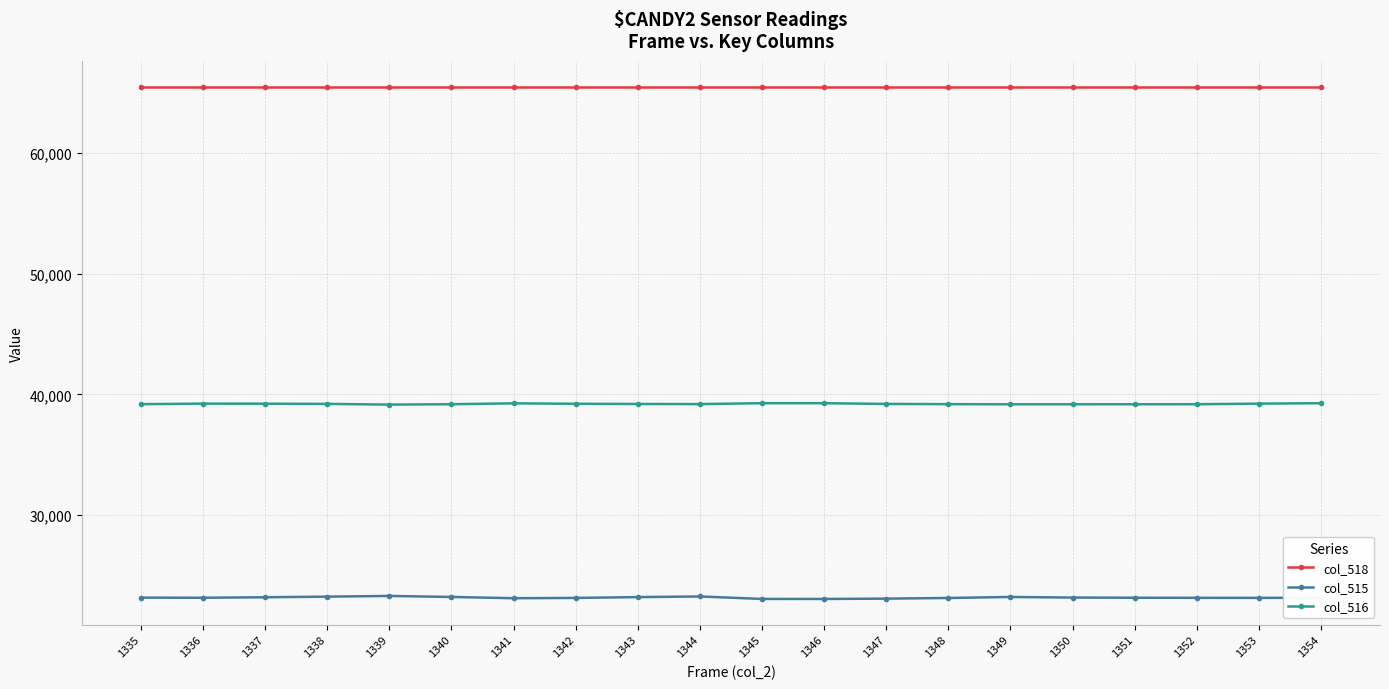

Count the number of categories in the chart.

20